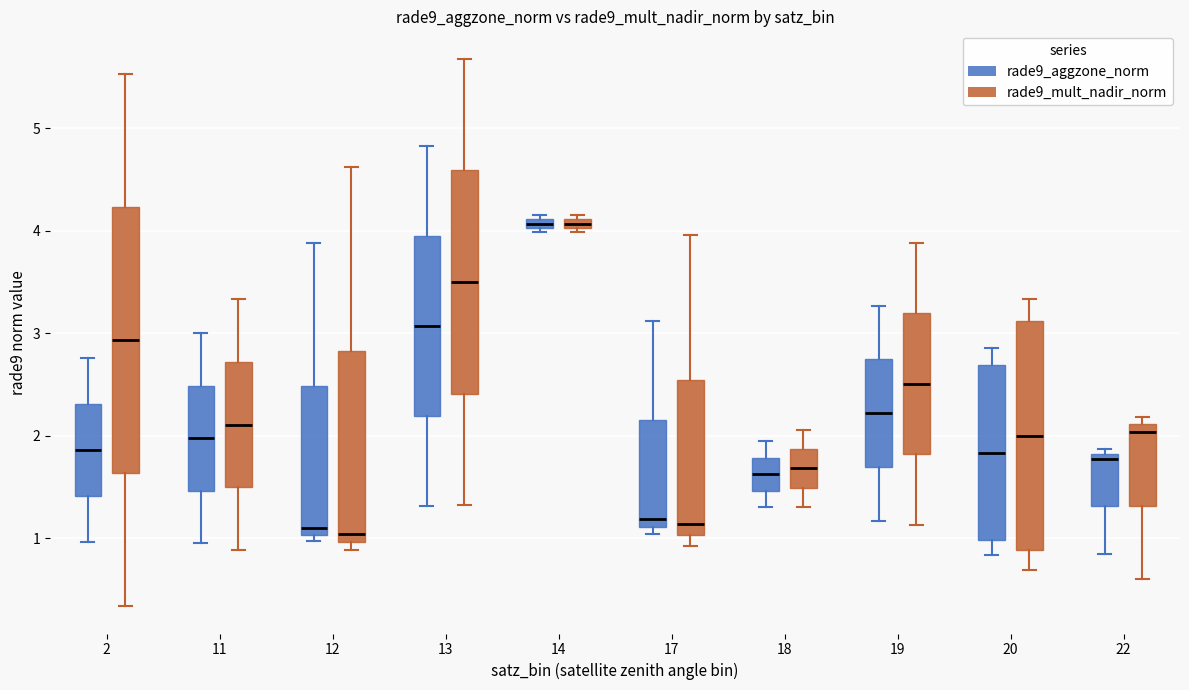

Where is the upper edge of the box for 22 (rade9_mult_nadir_norm) on the y-axis? The values are not printed on the chart, so give them approximately, as read against the axis.

2.1